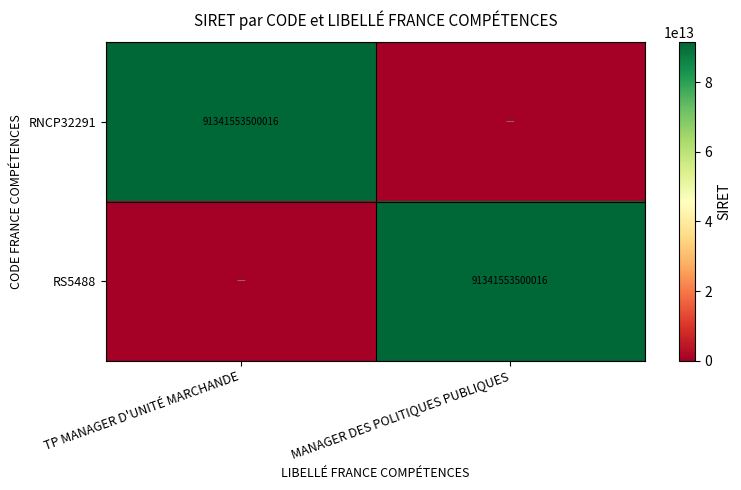

The RNCP32291 series shows 40938201929726 at TP MANAGER D'UNITÉ MARCHANDE. True or false?

False